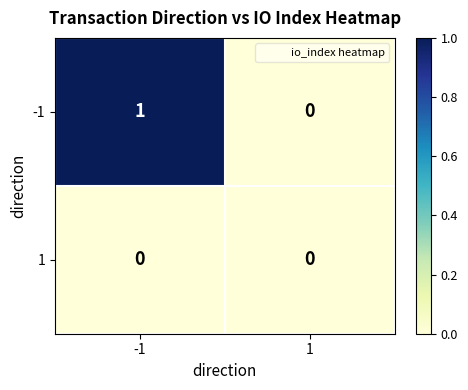

Between -1 and 1, which series saw the biggest shift?

-1